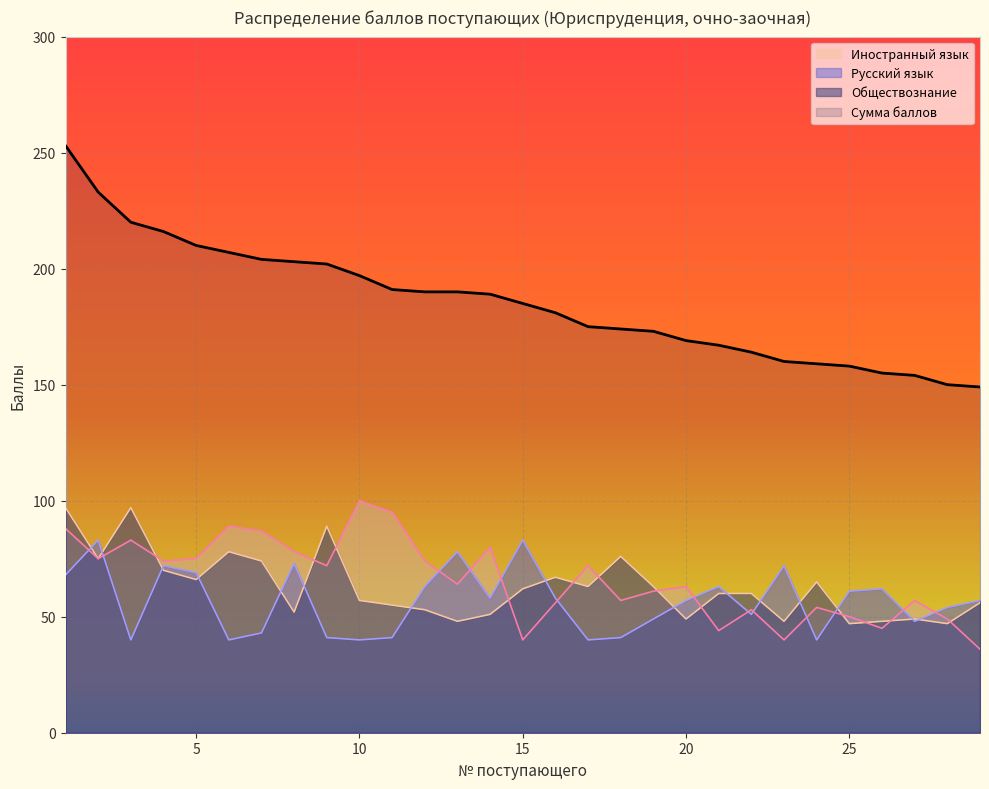

How many interior local valleys does the Иностранный язык series have?

9